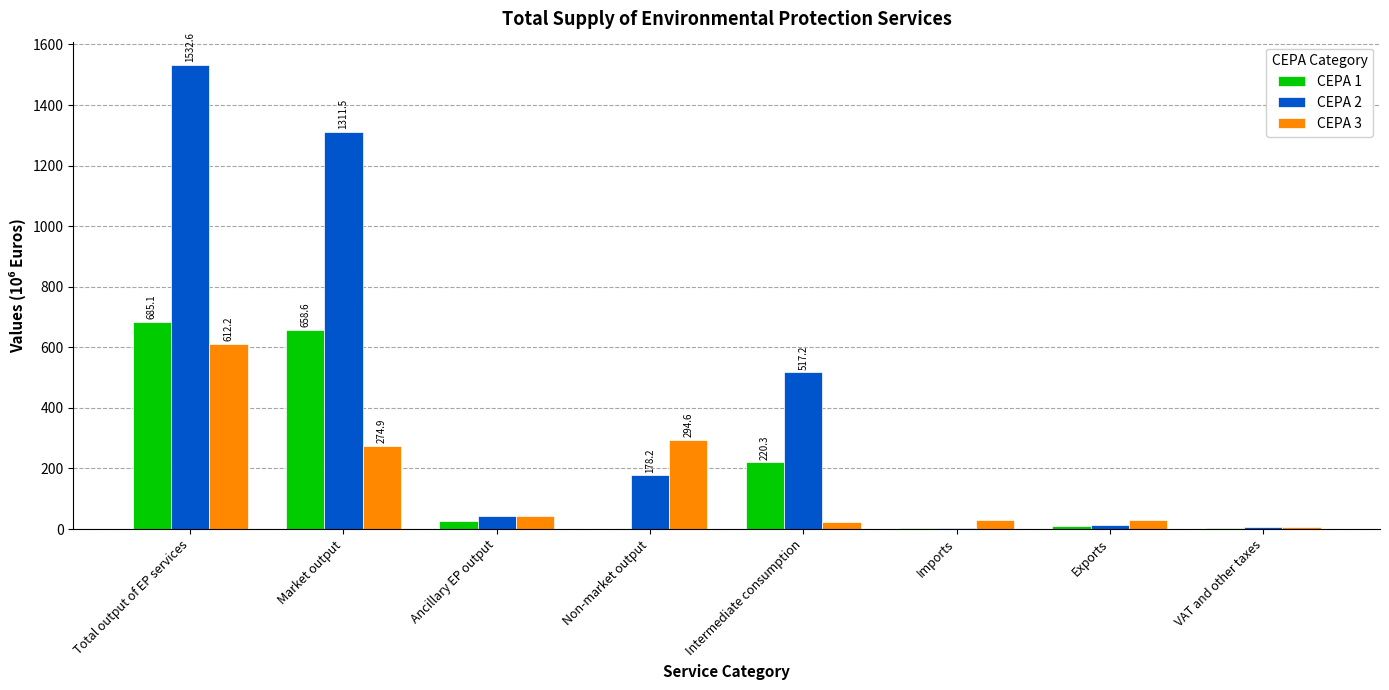

At which category is the sum across all series the highest?

Total output of EP services